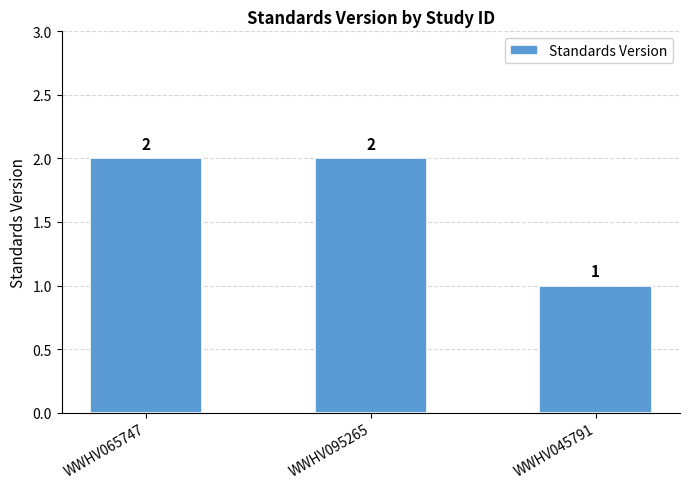

What is the minimum value shown in the chart?

1